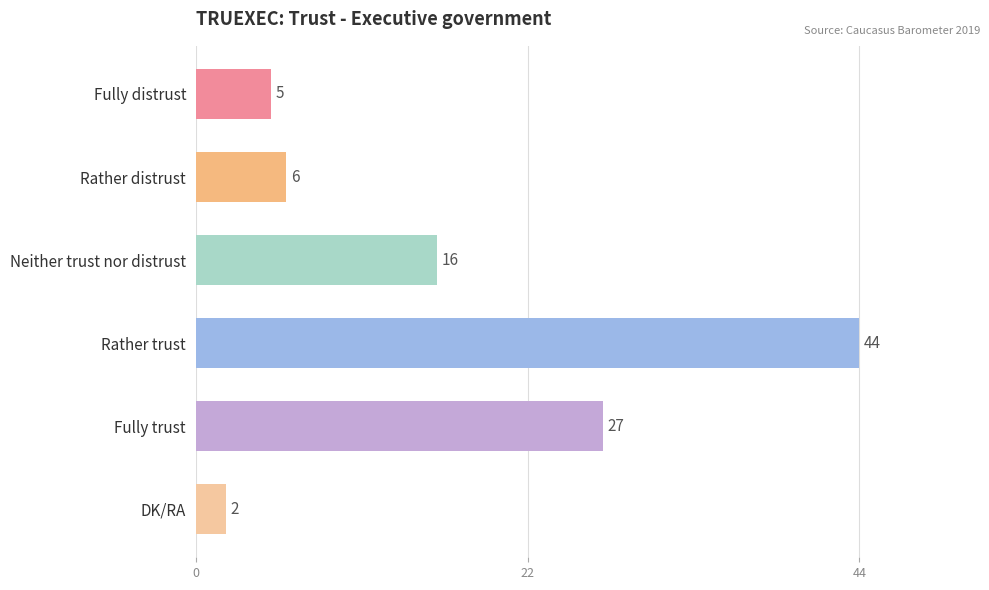

Rank the categories by value from lowest to highest.

DK/RA, Fully distrust, Rather distrust, Neither trust nor distrust, Fully trust, Rather trust